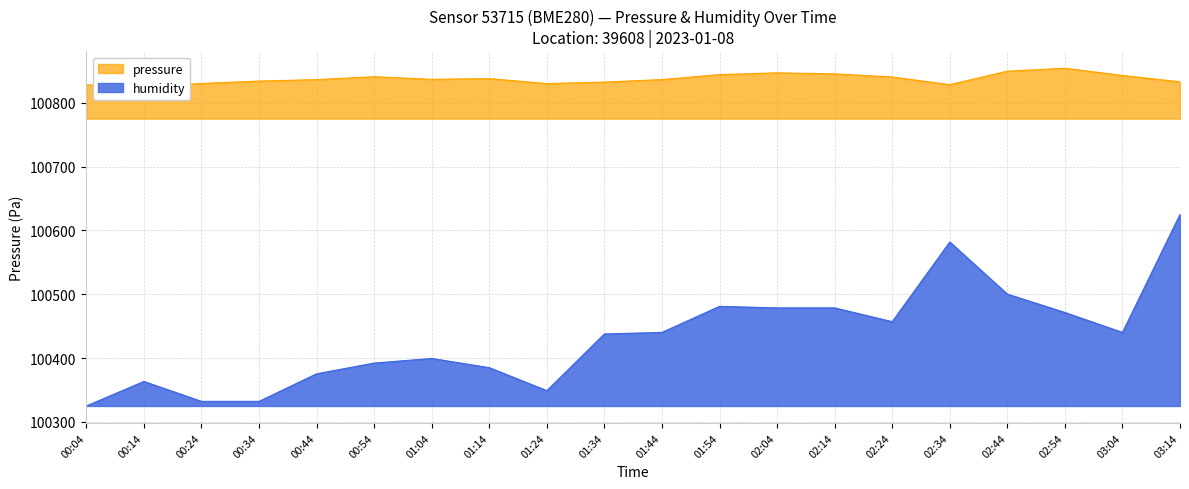

The humidity series shows 41338.6 at 01:14. True or false?

False